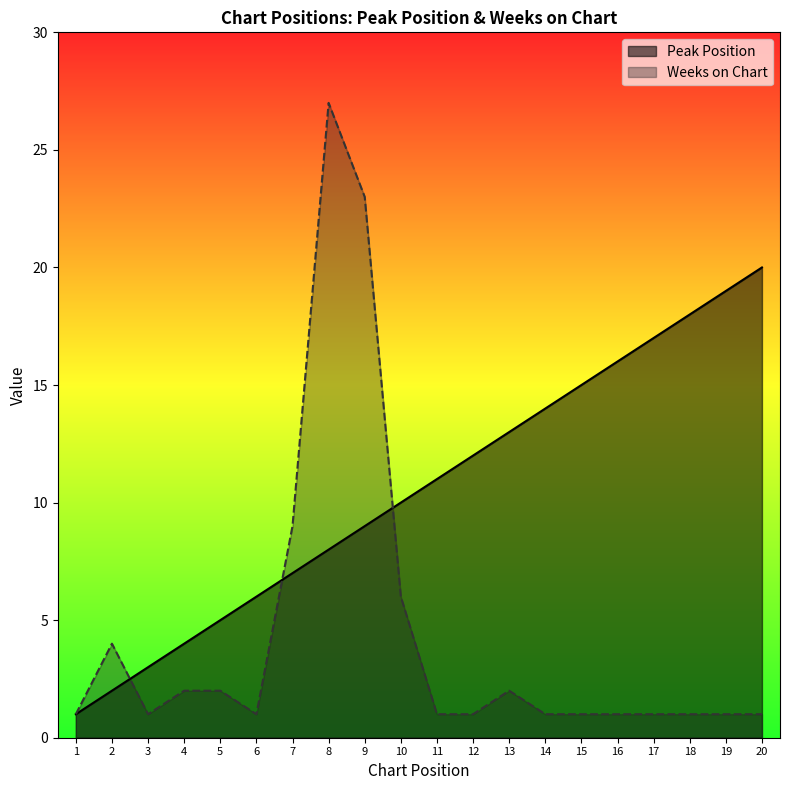

How many intersections are there between Weeks on Chart and Peak Position?

3